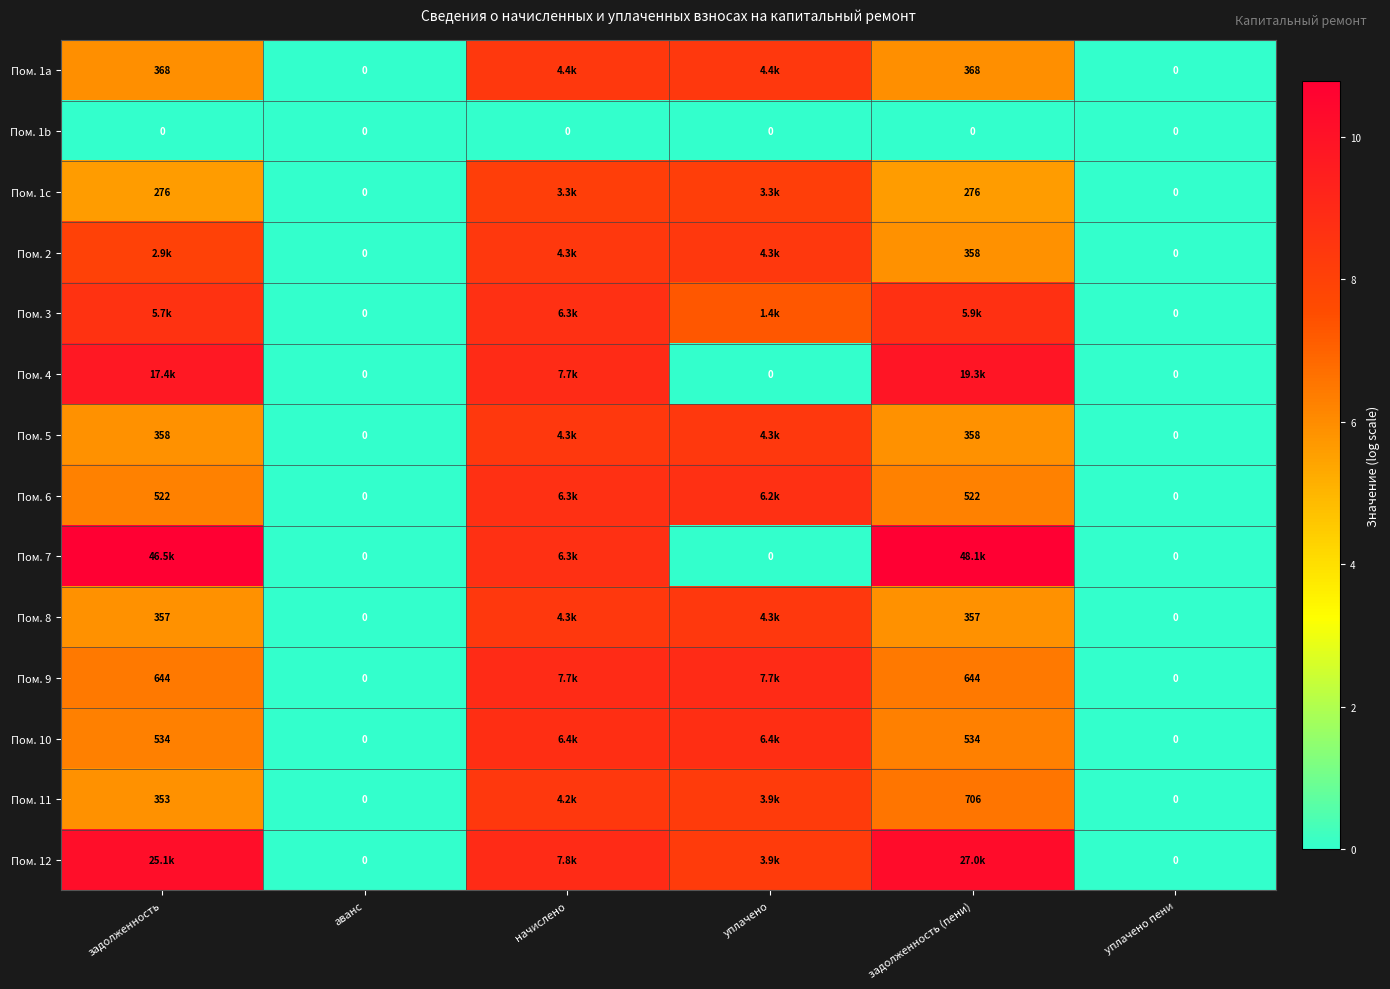

What is the difference between the maximum and minimum values in the Пом. 6 series?

8.7